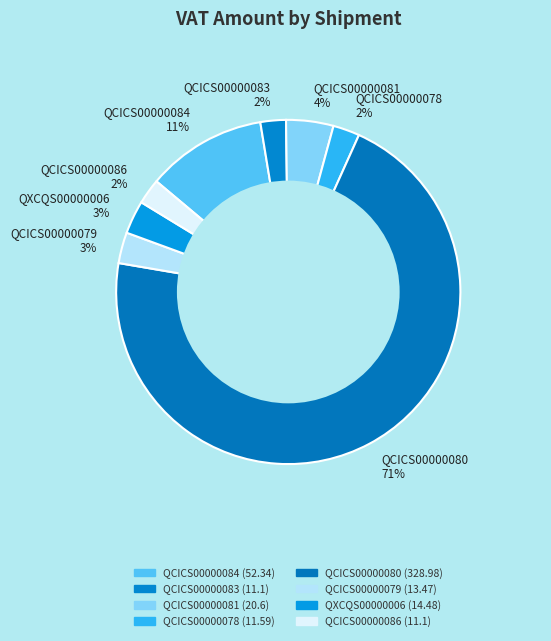

Is there a majority slice in this chart?

Yes